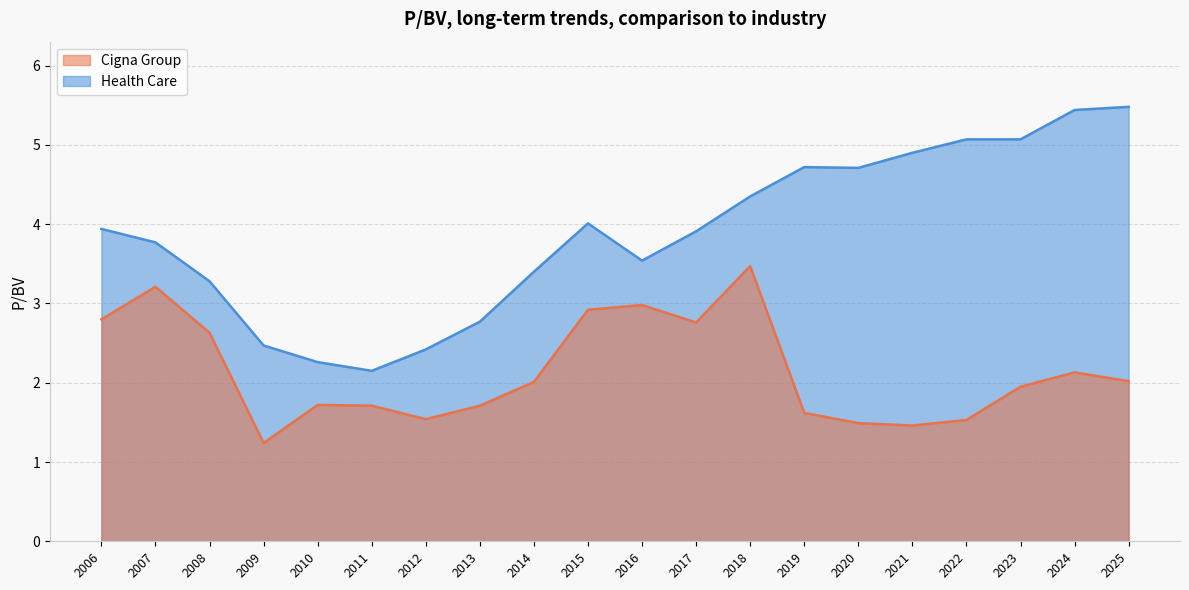

True or false: Cigna Group and Health Care cross at least once.

False